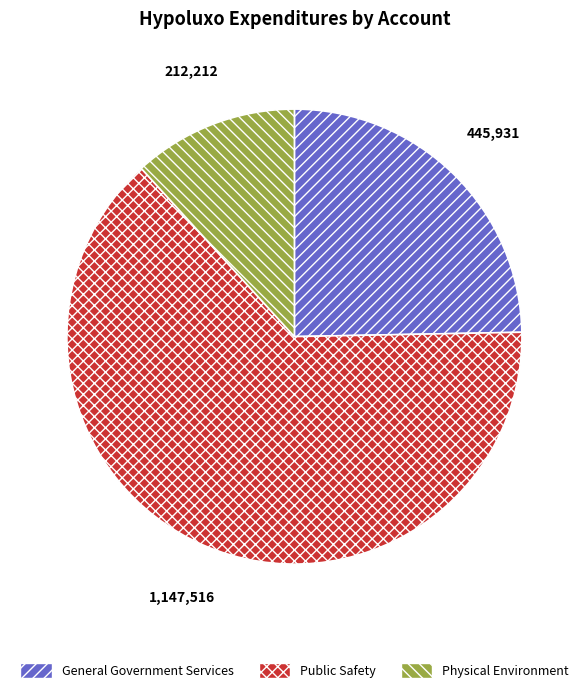

Is there any slice that represents more than half of the pie?

Yes